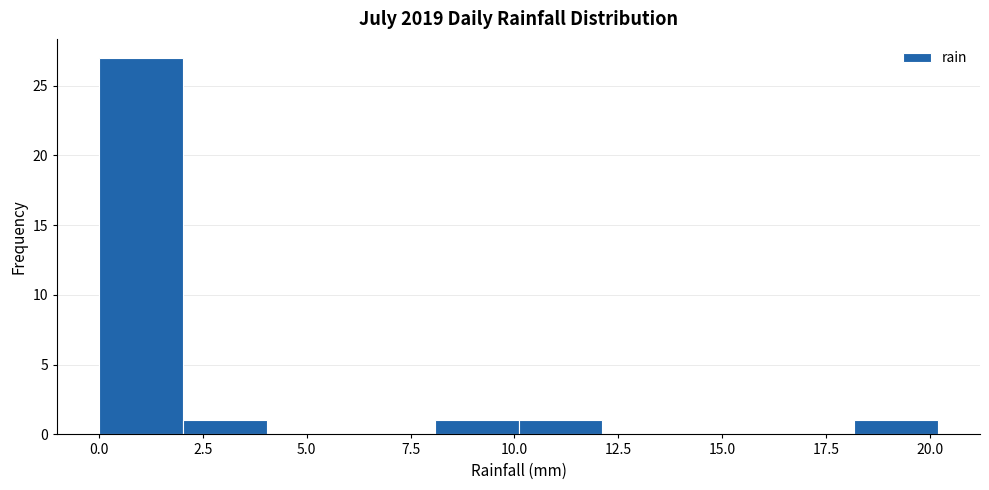

Reading left to right, transcribe this chart: for each bar, give the range it covers on the x-axis and its height. Neither the bar edges nor the heights are printed on the chart, so give them approximately, as read against the axes.

0 to 2: 27
2 to 4: 1
4 to 6: 0
6 to 8: 0
8 to 10: 1
10 to 12: 1
12 to 14: 0
14 to 16: 0
16 to 18: 0
18 to 20: 1